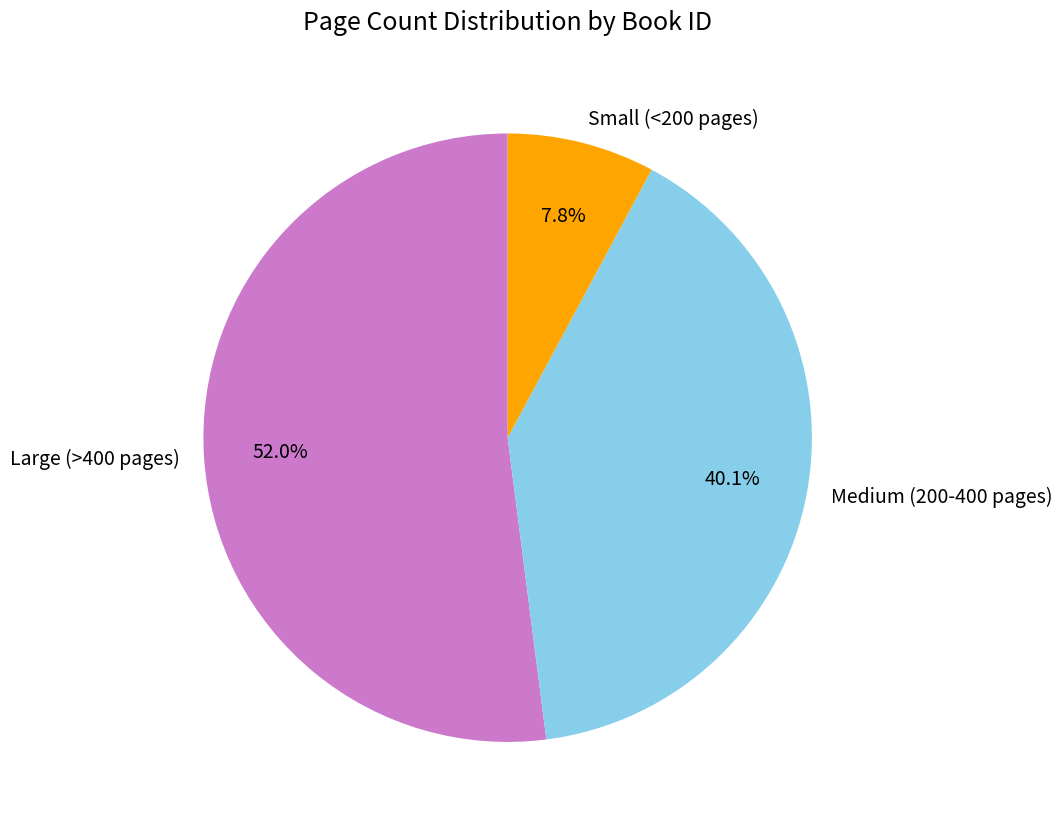

To the nearest percent, what is the average slice percentage?

33%